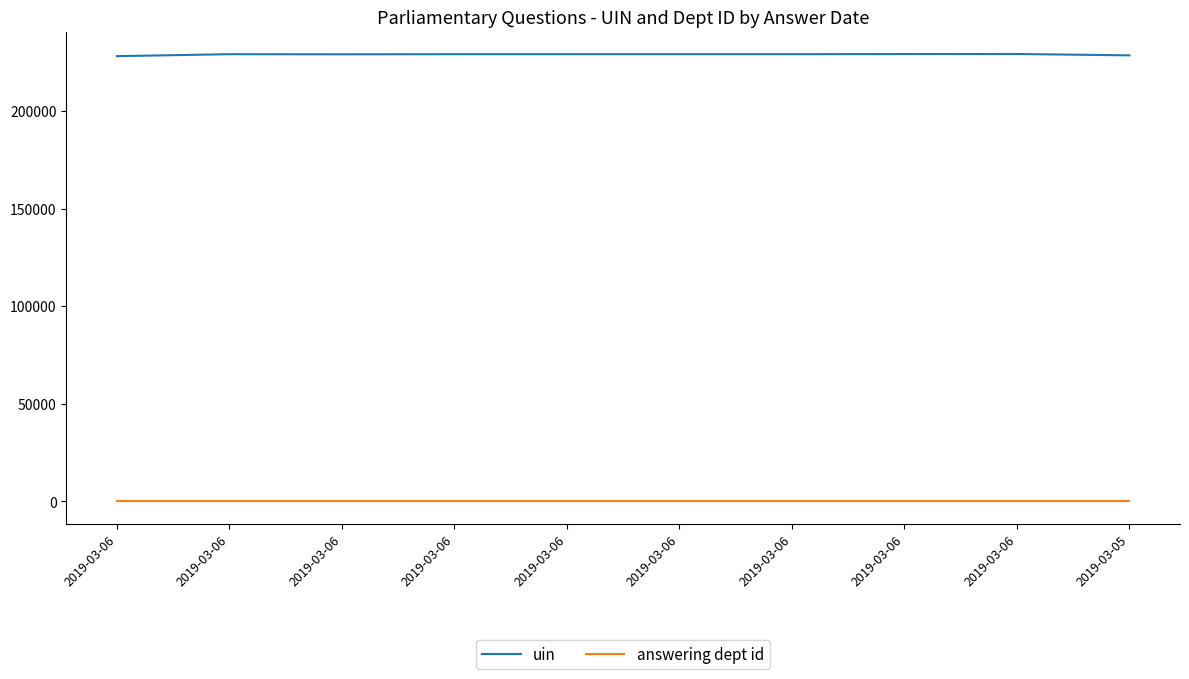

True or false: uin has more than 2 points higher than both neighbors.

False